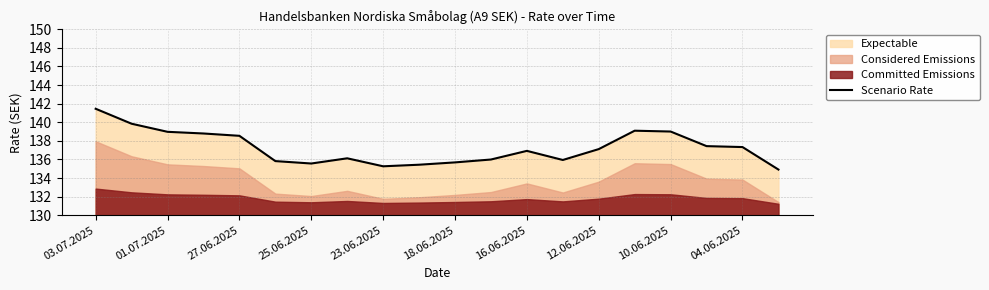

The value of Scenario Rate at 03.07.2025 is 141.4. True or false?

True